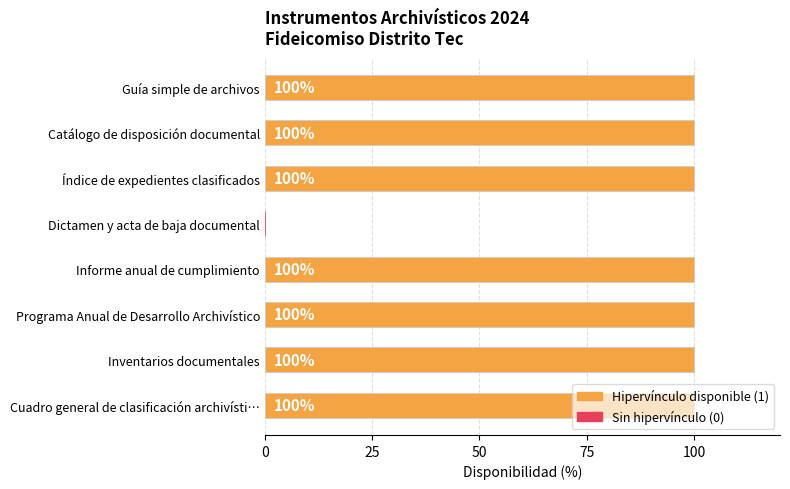

Is it true that the value at Inventarios documentales is 100?

True